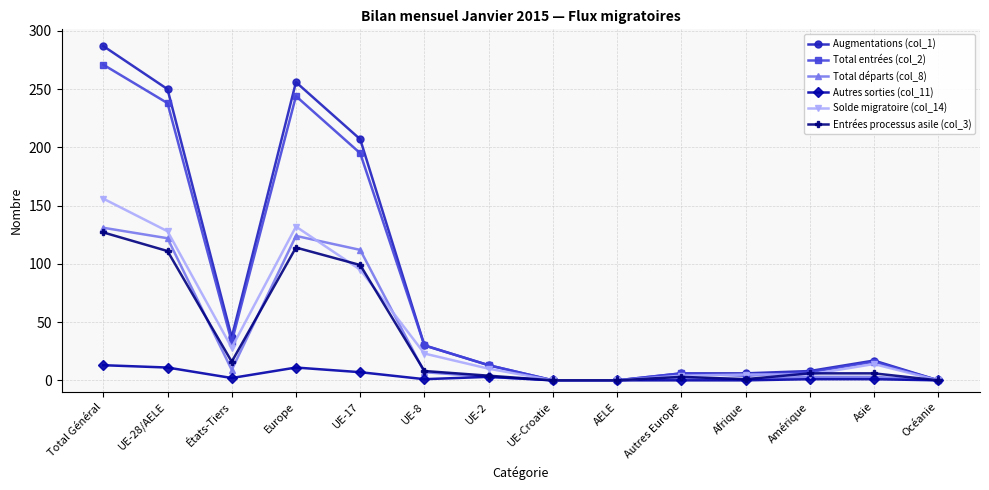

What is the difference between the highest and lowest values at Total Général?

274